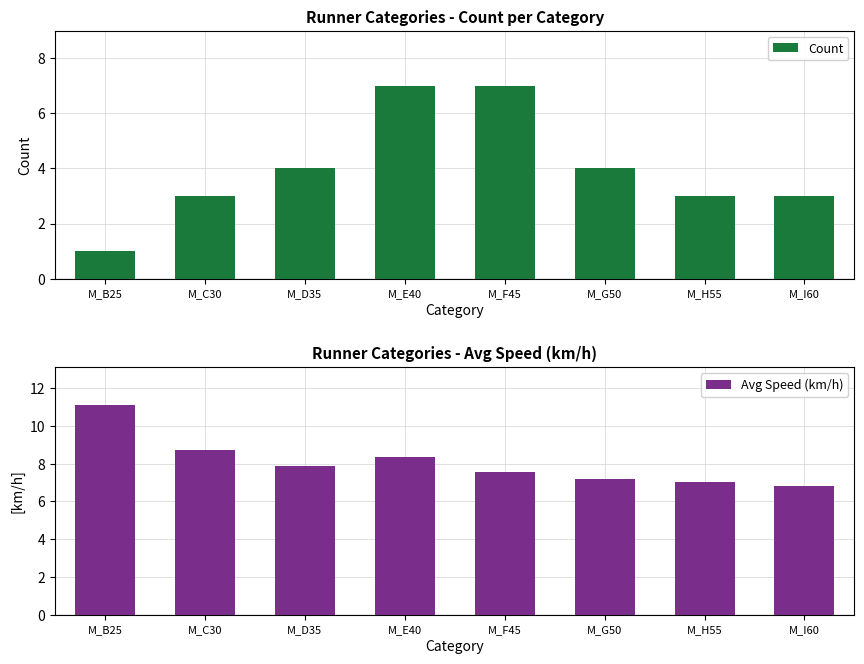

How many values in the Count series are below 4?

4